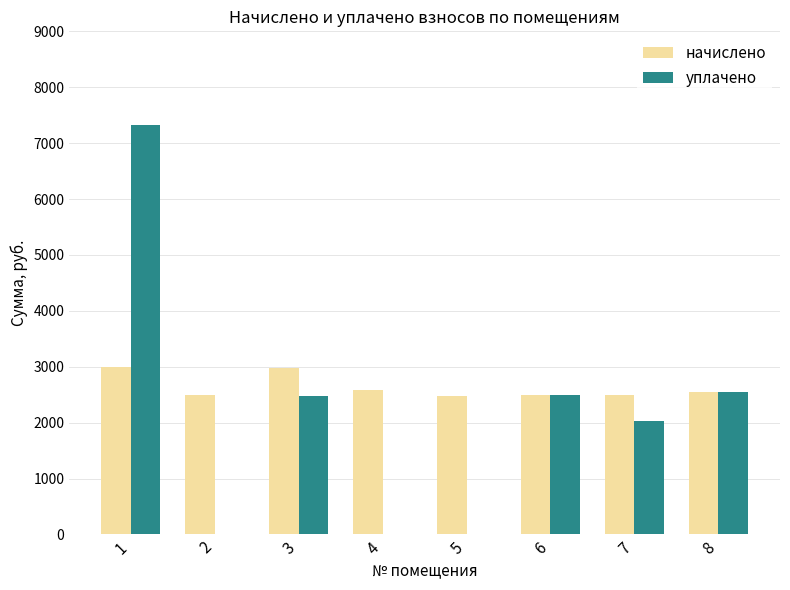

Which series has the largest total across all categories?

начислено